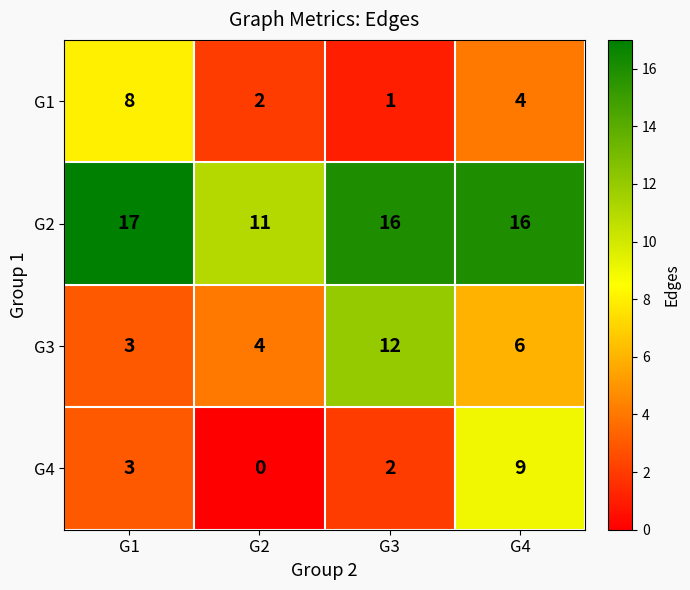

Reading left to right, transcribe all the data shown in this chart.

G1: G1=8	G2=2	G3=1	G4=4
G2: G1=17	G2=11	G3=16	G4=16
G3: G1=3	G2=4	G3=12	G4=6
G4: G1=3	G2=0	G3=2	G4=9